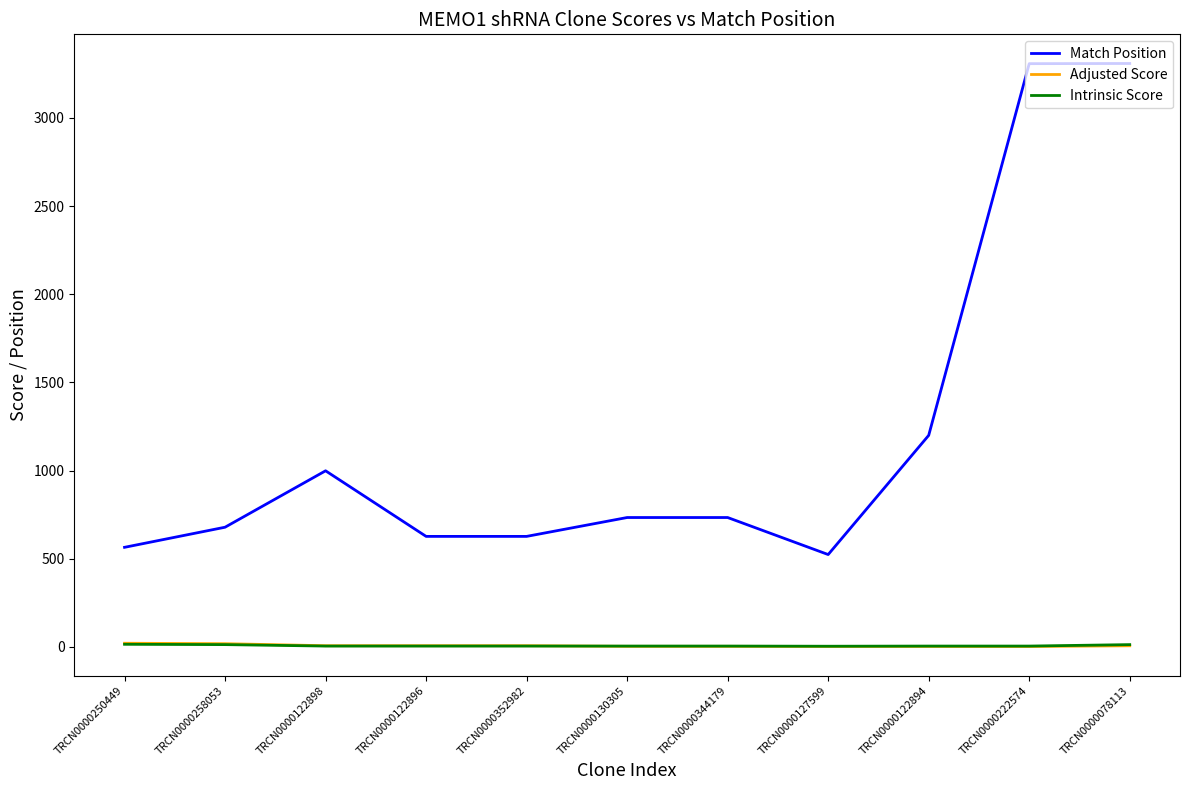

Is the value of Intrinsic Score at TRCN0000122894 greater than the value of Match Position at TRCN0000127599?

No